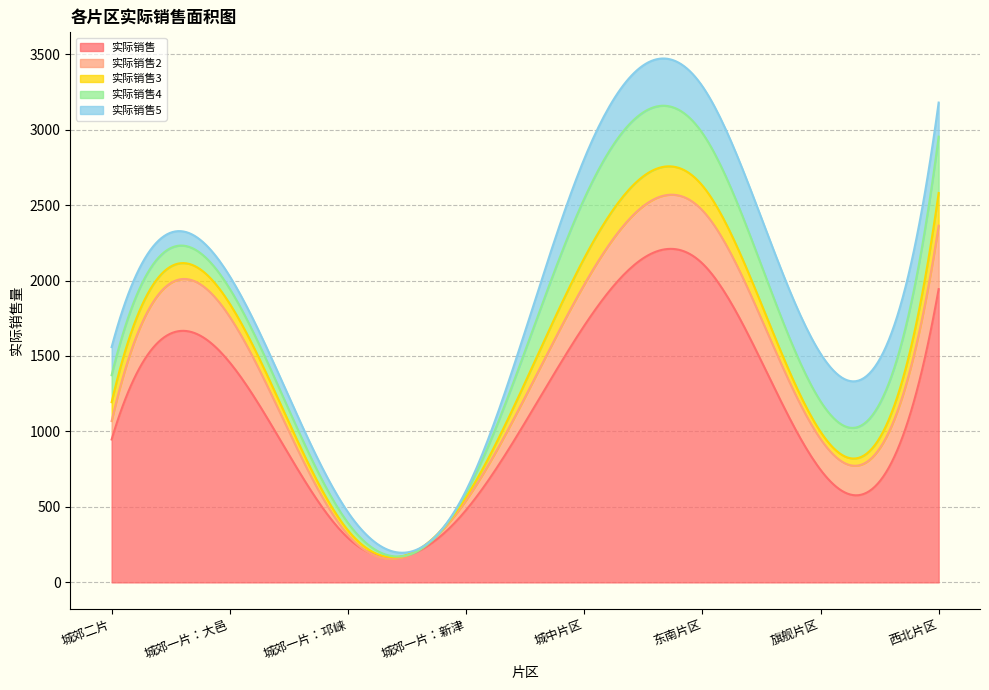

The 实际销售5 series shows 137.9 at 西北片区. True or false?

False